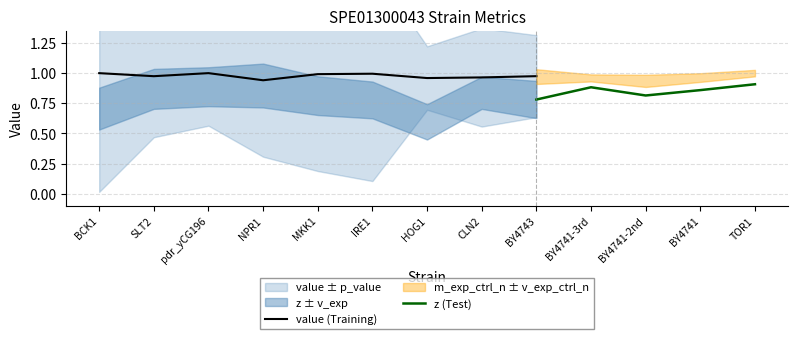

True or false: value and z intersect in this chart.

False